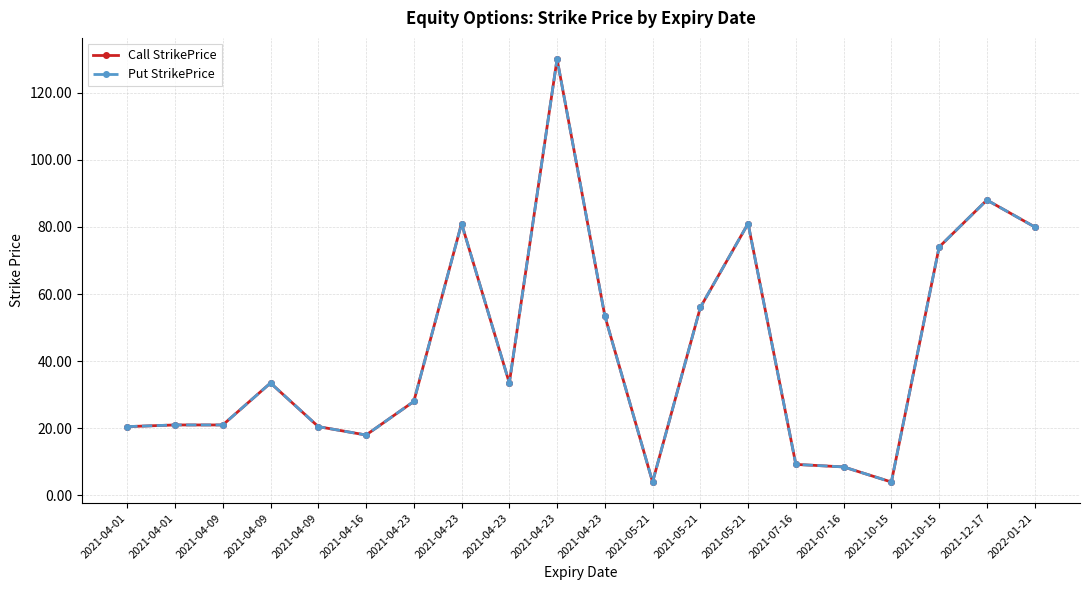

Does the chart have visible grid lines?

Yes